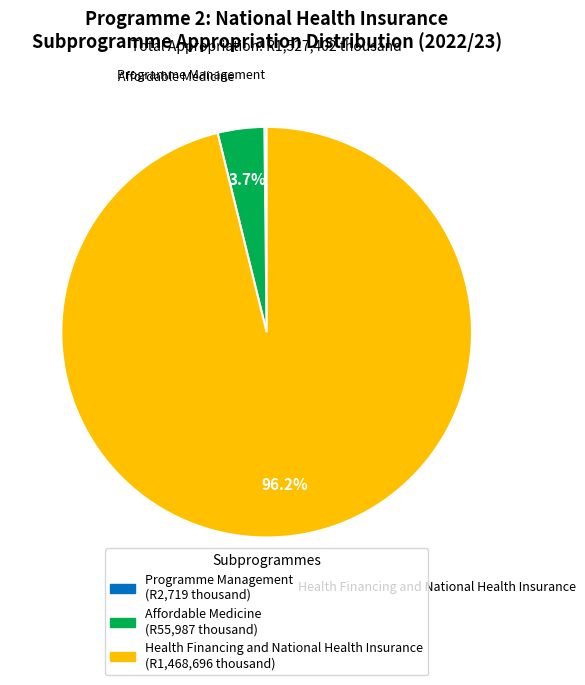

What percentage is the Affordable Medicine slice, to the nearest percent?

4%